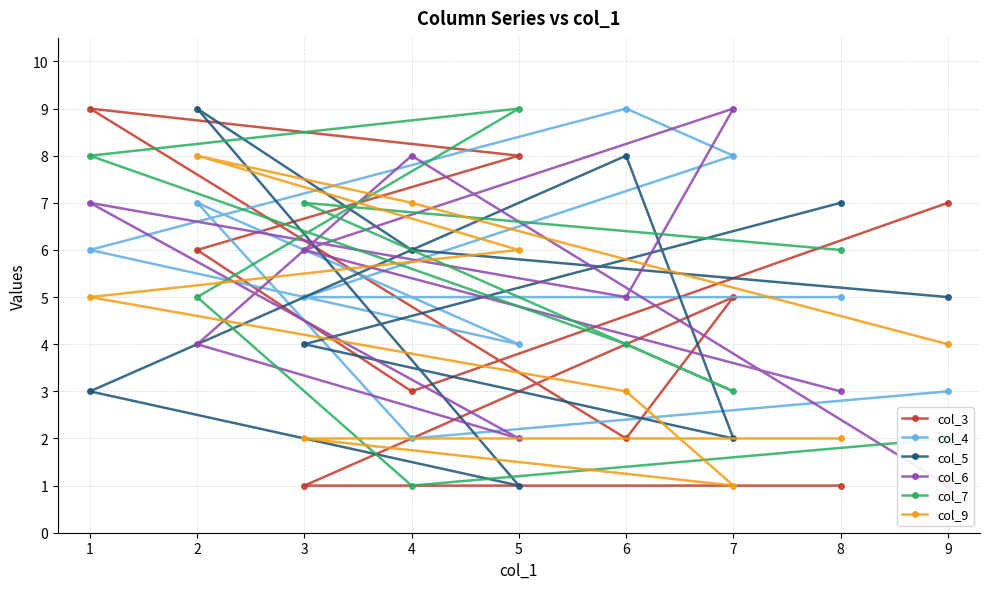

Which series has the largest range (max minus min)?

col_3